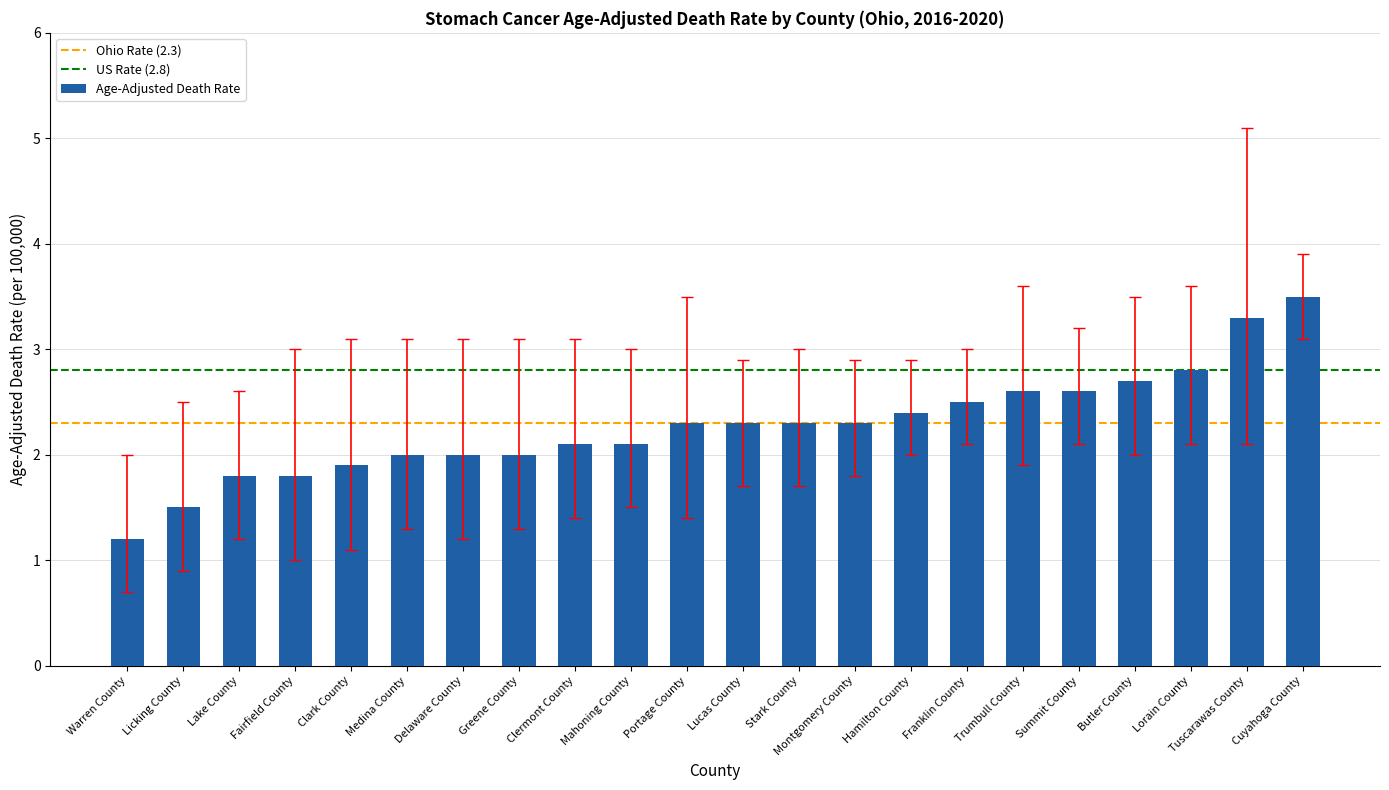

The chart shows a value of 3.1 at Delaware County. True or false?

False